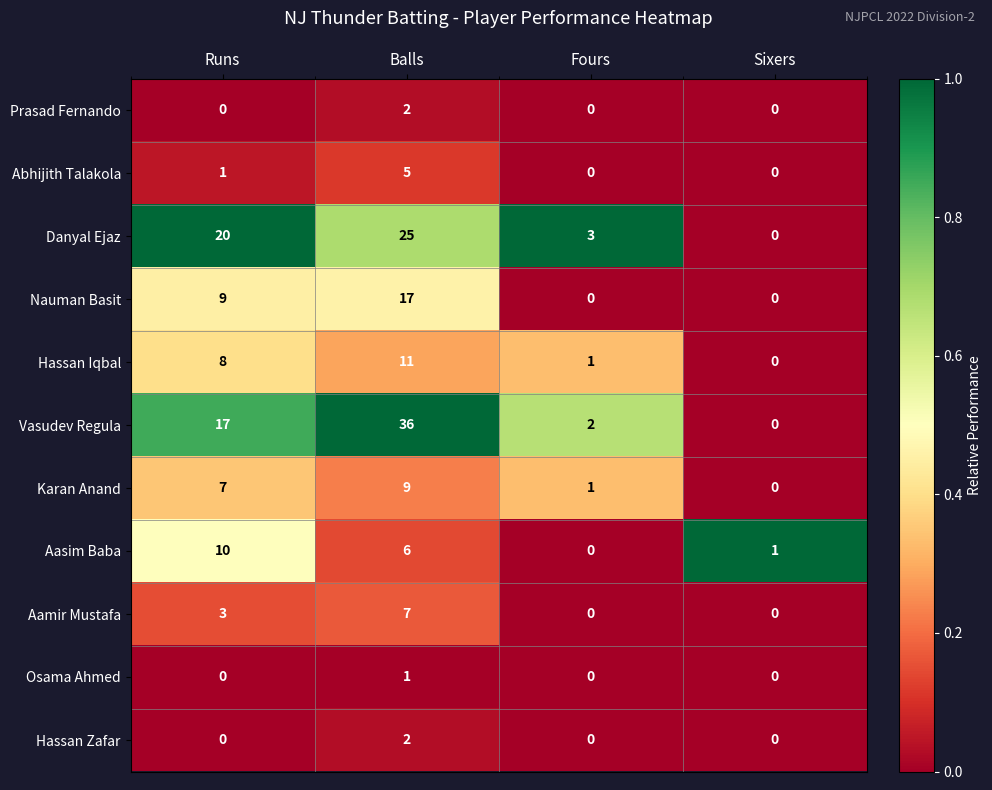

What is the total value across all series at Runs?

75